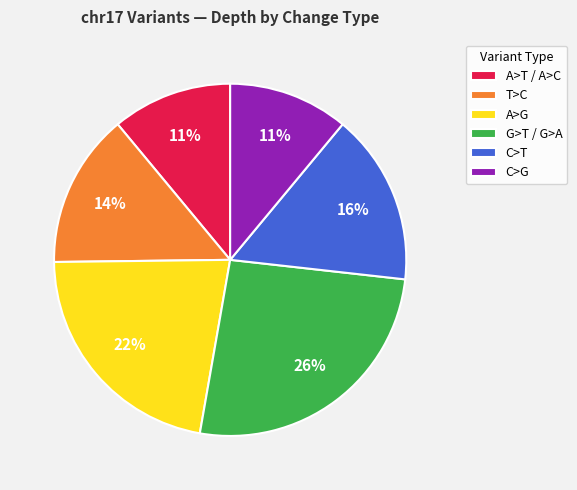

Do C>G and A>T / A>C together represent more than half of the pie?

No